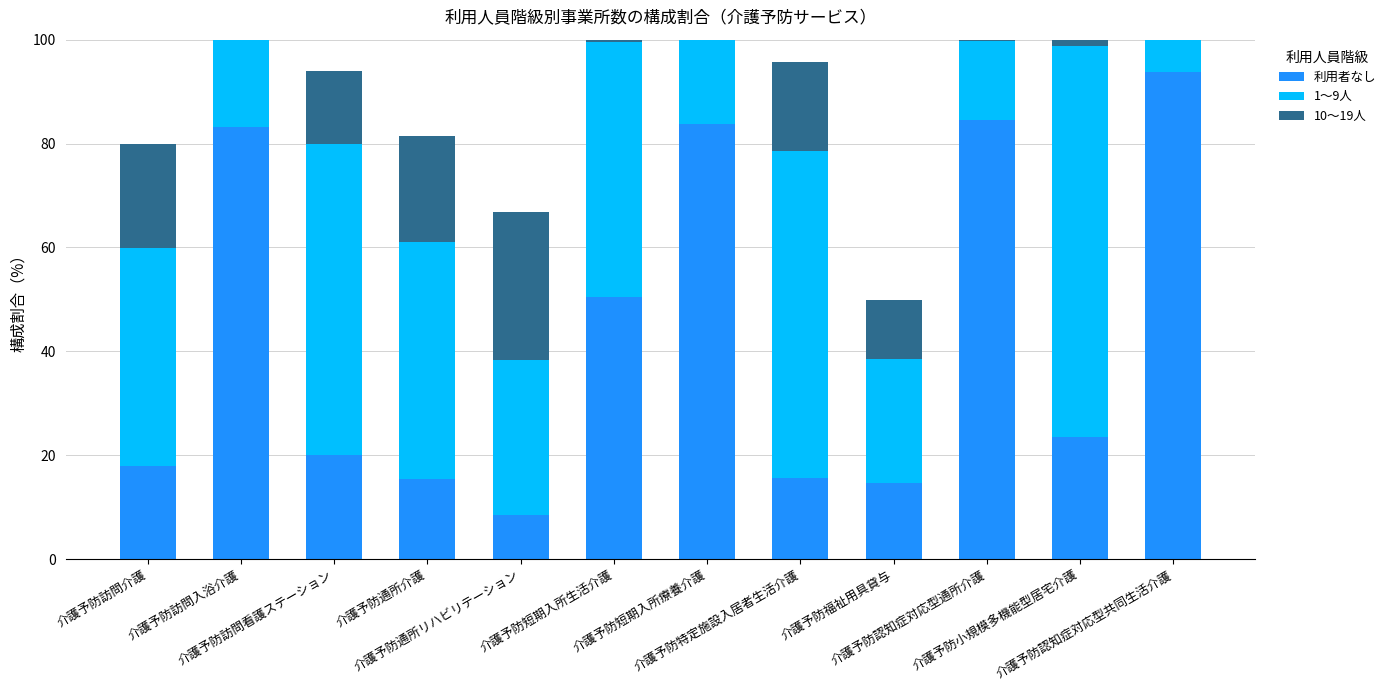

What is the difference between the maximum and minimum values in the 10～19人 series?

28.4